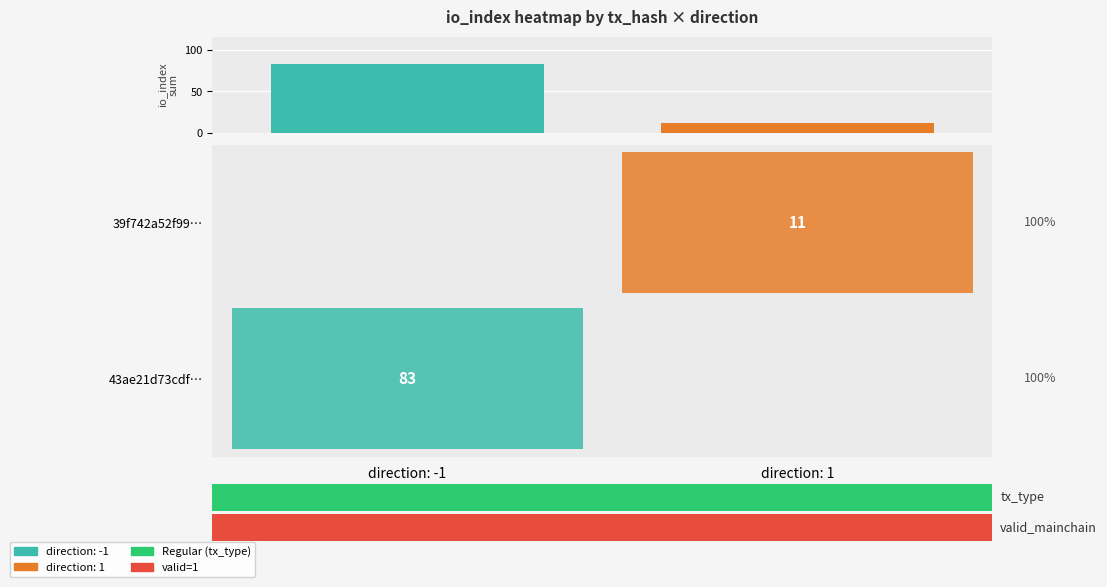

What is the minimum value shown in the chart?

11